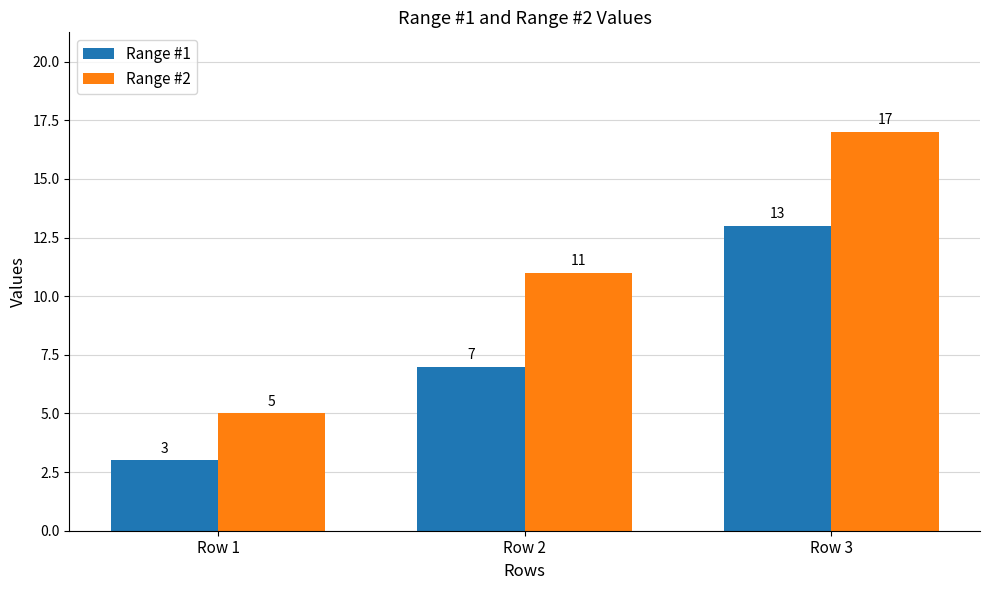

Is it true that Range #1 equals 4 at Row 1?

False